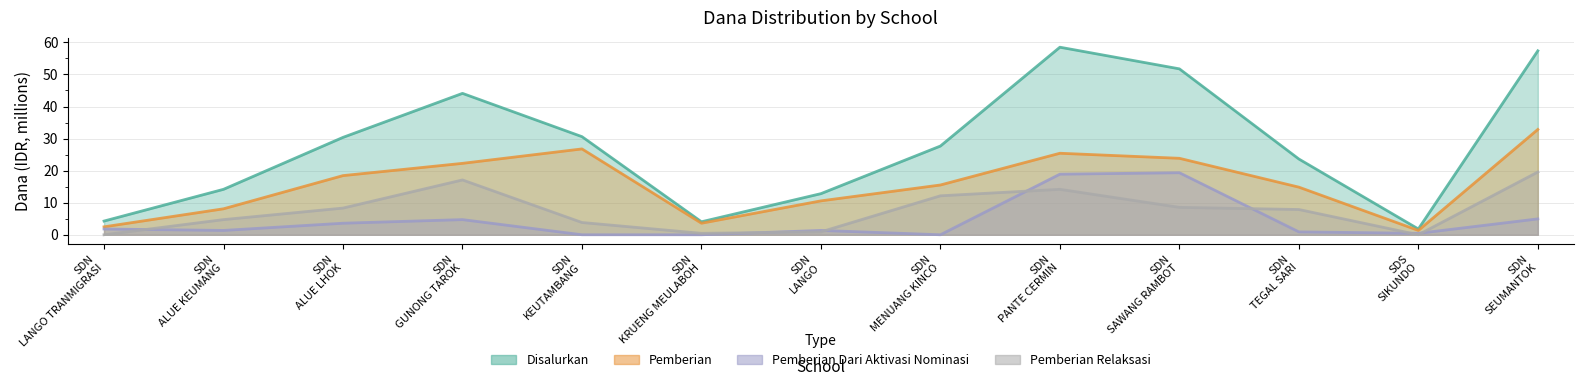

What is the sum of the Pemberian Dari Aktivasi Nominasi values at SDN TEGAL SARI and SDN LANGO?

2.2